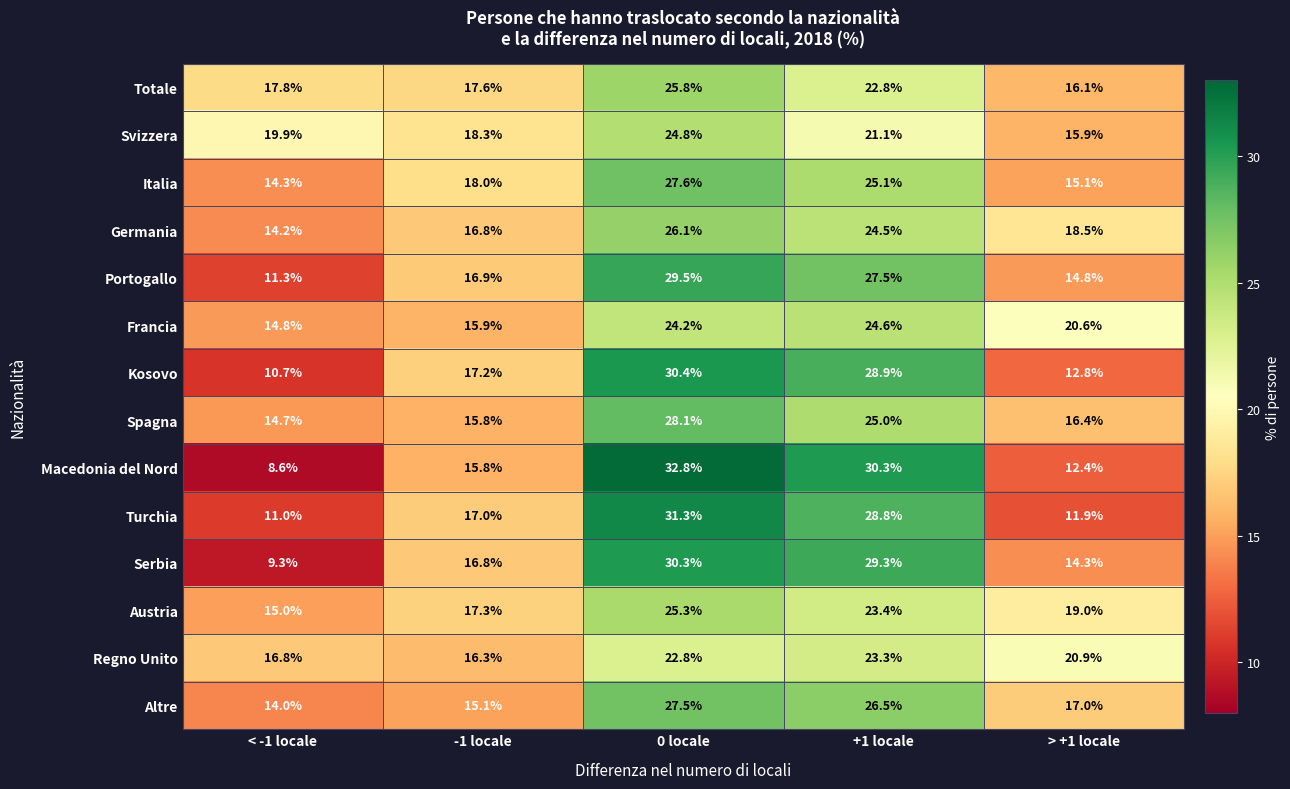

What is the total value across all series at -1 locale?

234.8